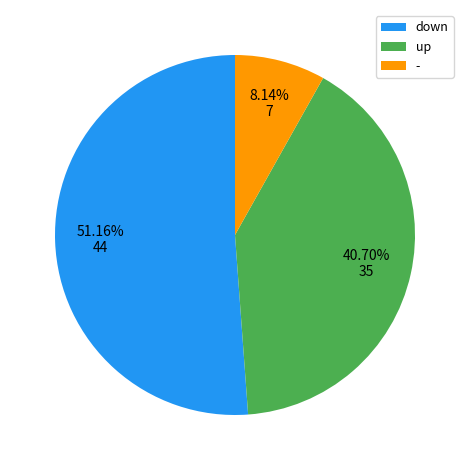

Combined, do up and - account for over 50%?

No